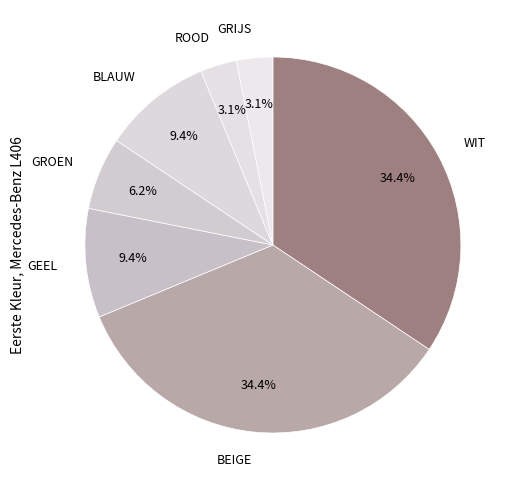

How many slices are in this pie chart?

7